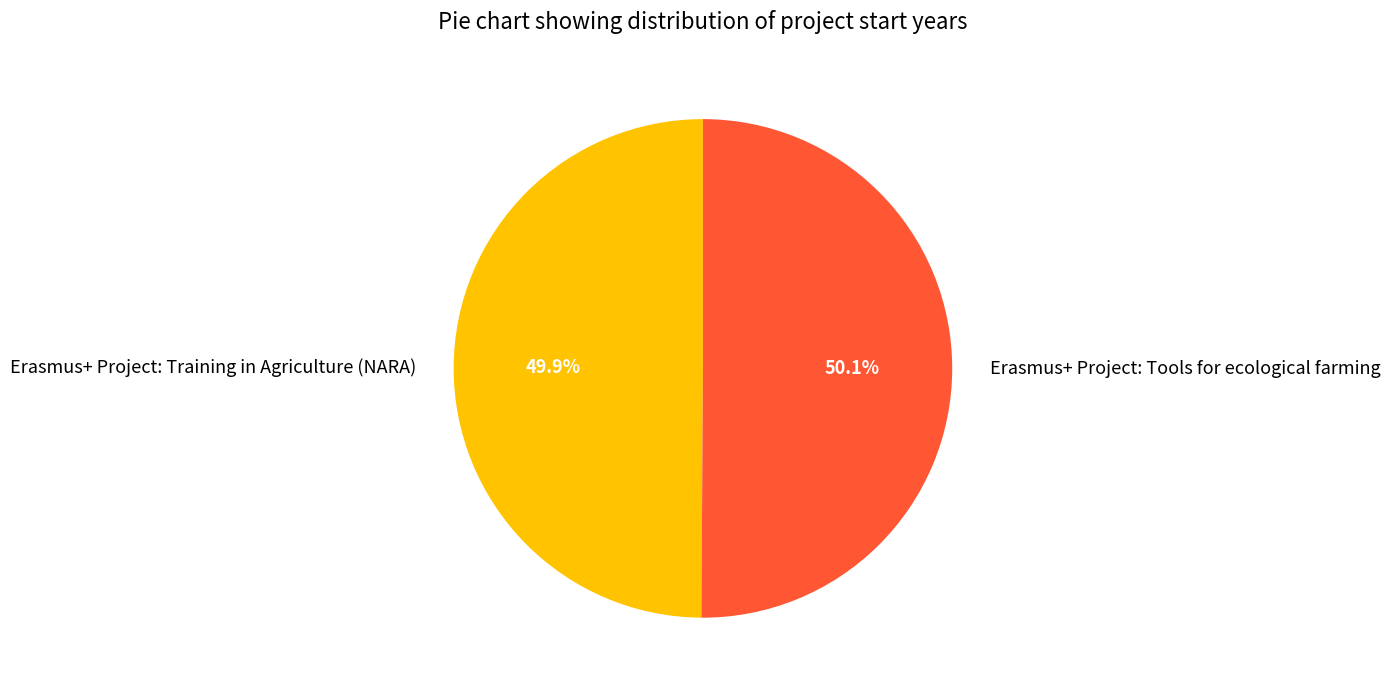

Combined, do Erasmus+ Project: Tools for ecological farming and Erasmus+ Project: Training in Agriculture (NARA) account for over 50%?

Yes